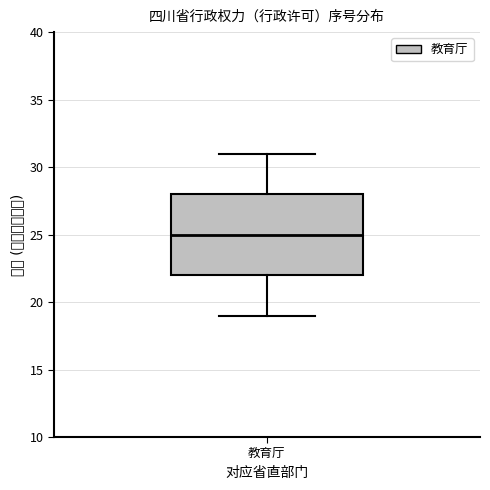

Read this box plot against the y-axis: the position of the median line, the range covered by the box, and the ends of both whiskers. The values are not printed on the chart, so give them approximately, as read against the axis.

median 25, box 22 to 28, whiskers 19 to 31